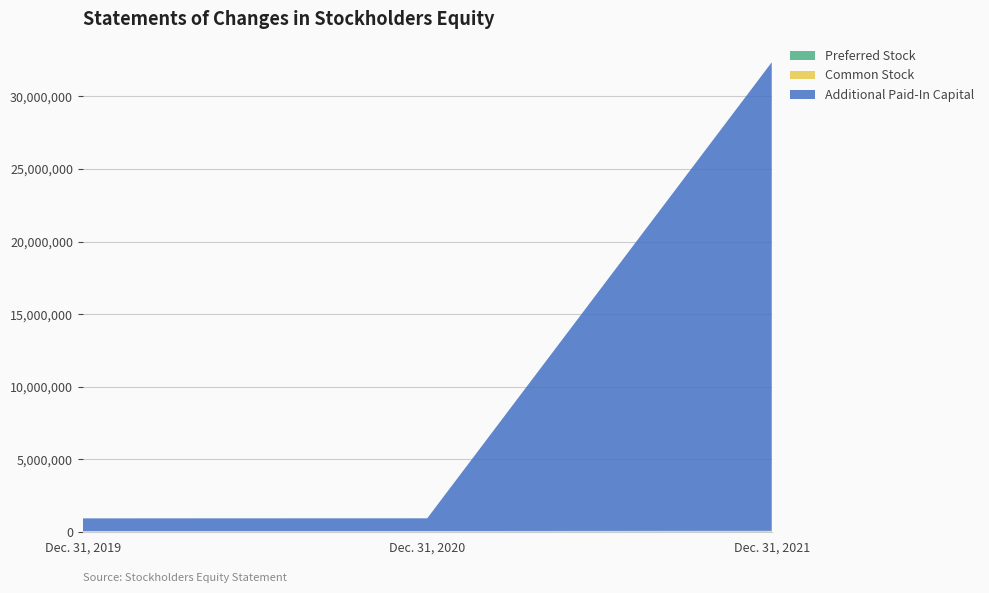

Reading left to right, what are all the values shown in this chart?

Preferred Stock: Dec. 31, 2019=0	Dec. 31, 2020=0	Dec. 31, 2021=0
Common Stock: Dec. 31, 2019=47760	Dec. 31, 2020=47760	Dec. 31, 2021=60042
Additional Paid-In Capital: Dec. 31, 2019=871680	Dec. 31, 2020=876762	Dec. 31, 2021=32293530